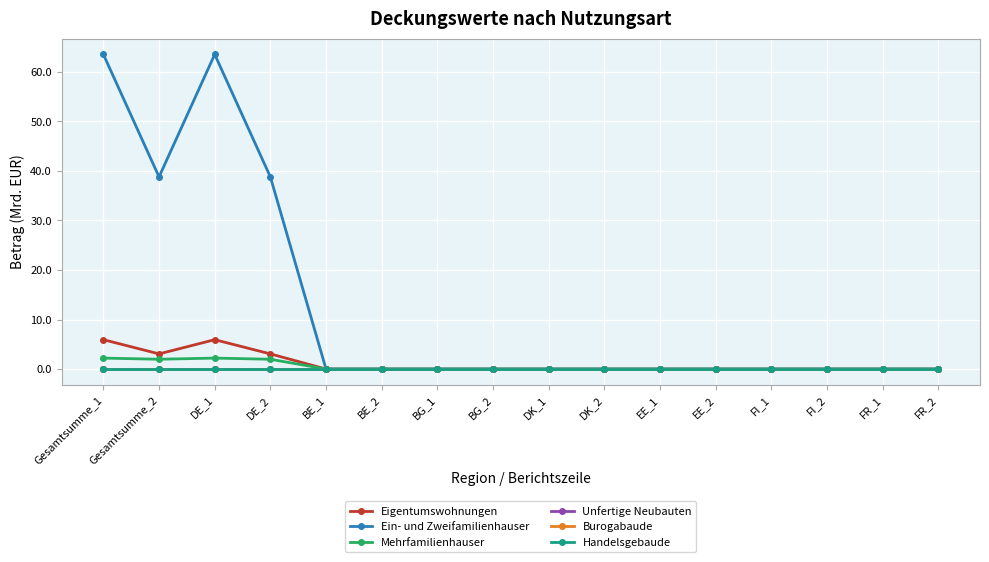

Which series has the widest spread of values?

Ein- und Zweifamilienhauser